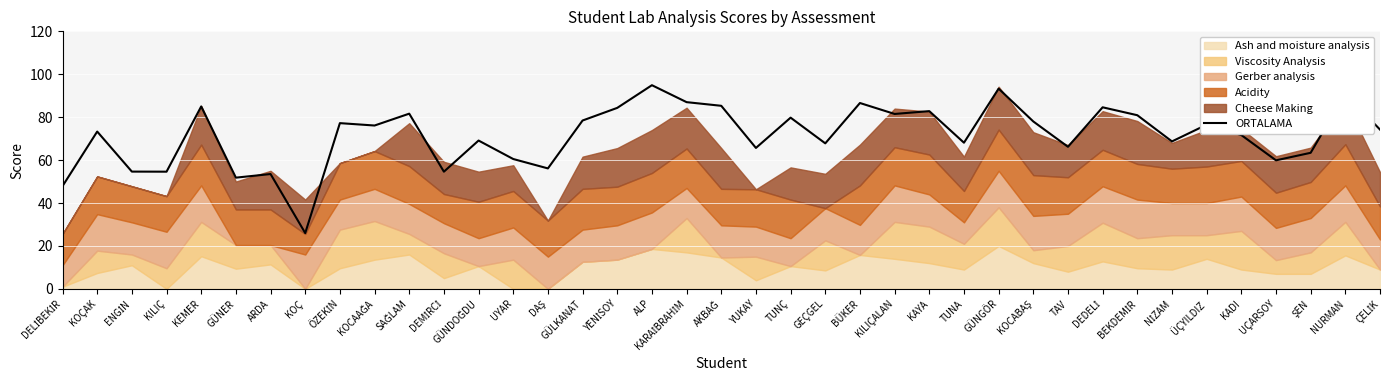

Reading left to right, extract all data points from this chart.

47.9	73.3	54.6	54.6	85.0	51.8	53.5	26.0	77.2	76.1	81.6	54.6	69.1	60.5	56.1	78.4	84.3	94.9	87.0	85.3	65.7	79.8	67.8	86.6	81.5	82.8	68.1	93.3	78.0	66.2	84.6	80.9	68.7	76.5	71.7	59.9	63.4	91.0	74.2